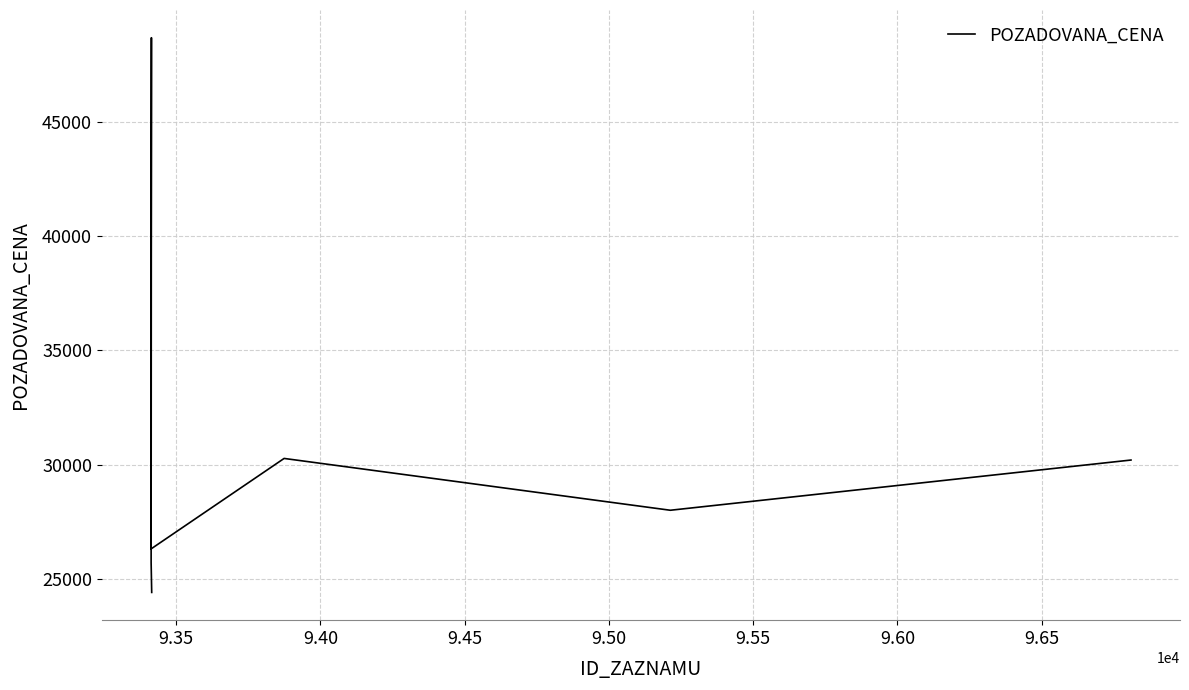

How many values exceed 28000?

3